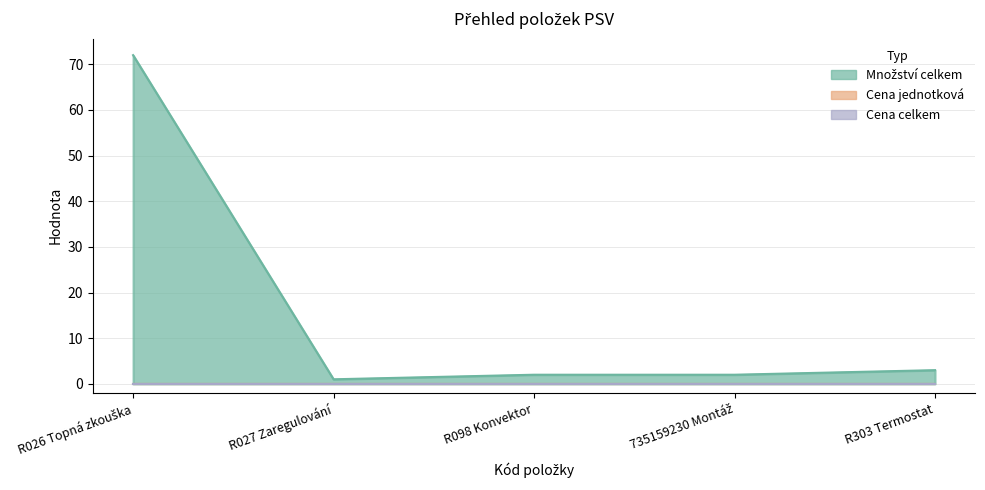

True or false: Cena celkem has more than 2 interior local peaks.

False